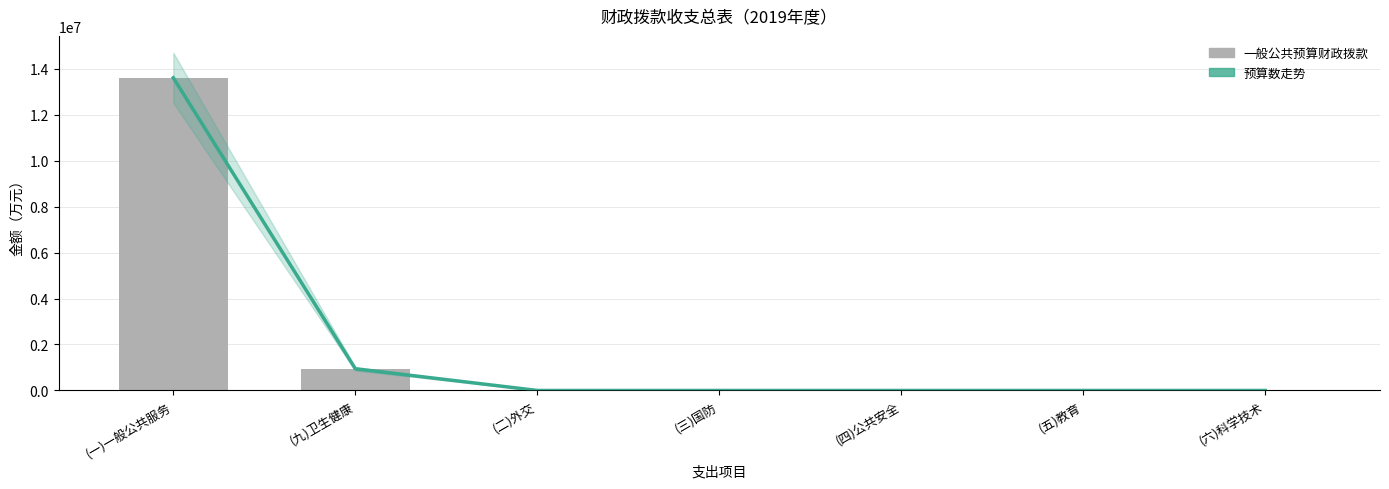

List the series in order of their peak value, highest first.

预算数走势, 一般公共预算财政拨款